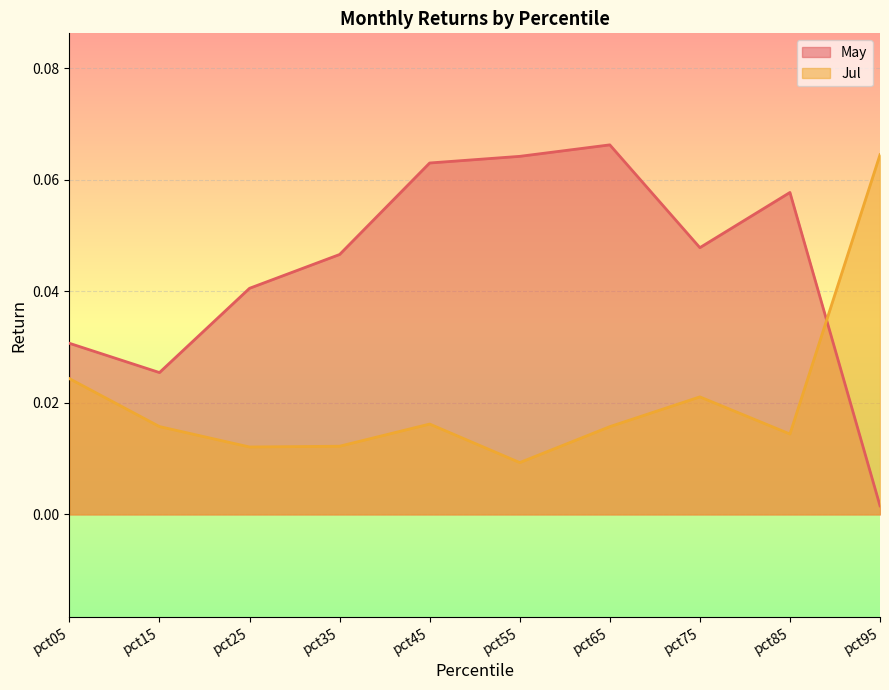

True or false: Jul and May cross at least once.

True